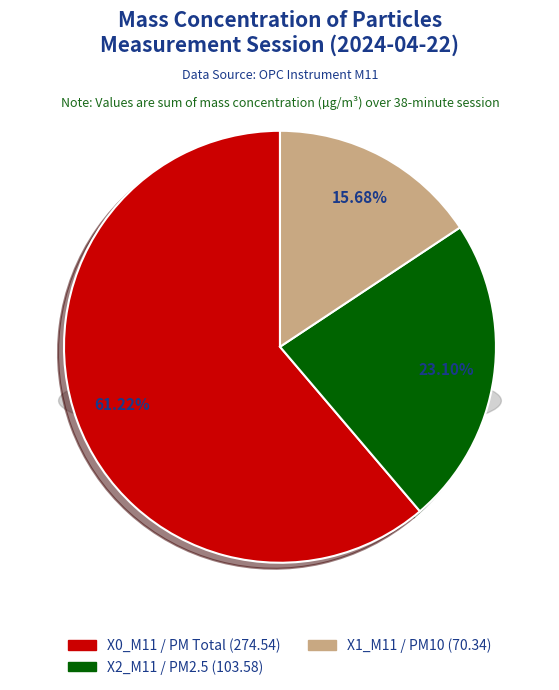

Do 21 and 23 together represent more than half of the pie?

No